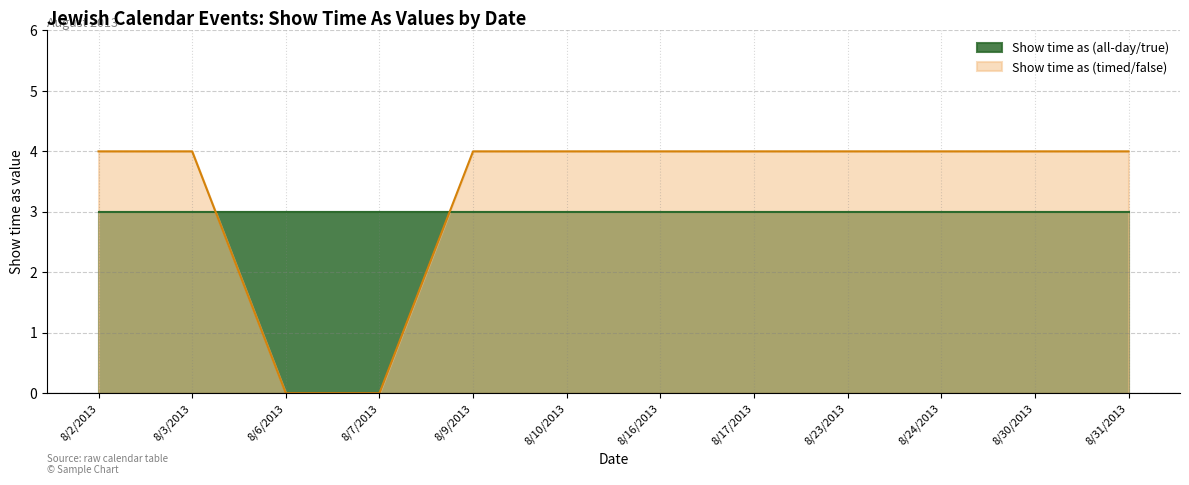

How many series are shown in this chart?

2